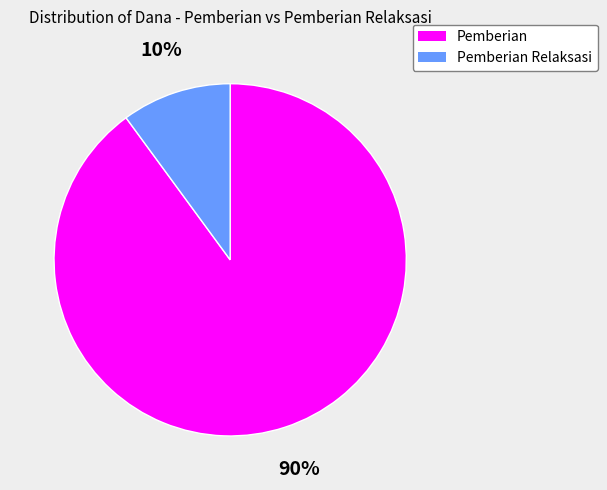

Is it true that Pemberian Relaksasi is 1% of the pie?

False